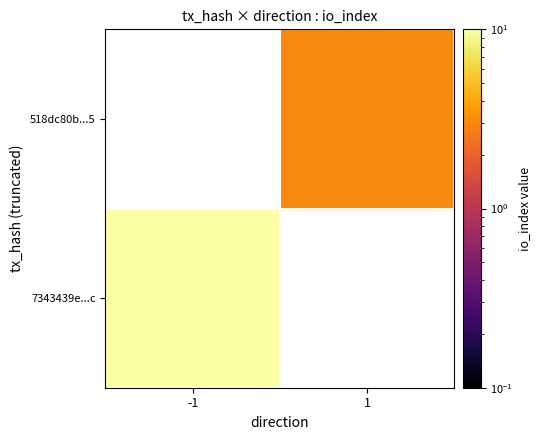

What is the sum of all 518dc80bb8ac7876d7ee0964c0210656c58fb35 values?

4